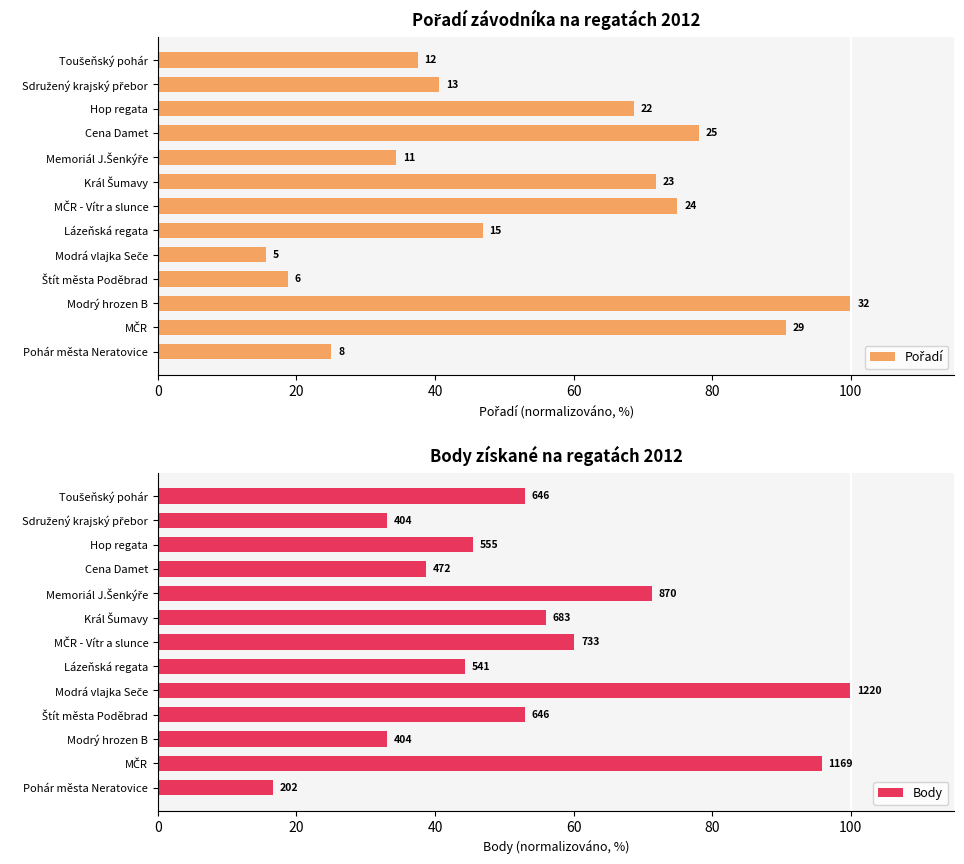

The Body series shows 33.1 at Modrý hrozen B. True or false?

True